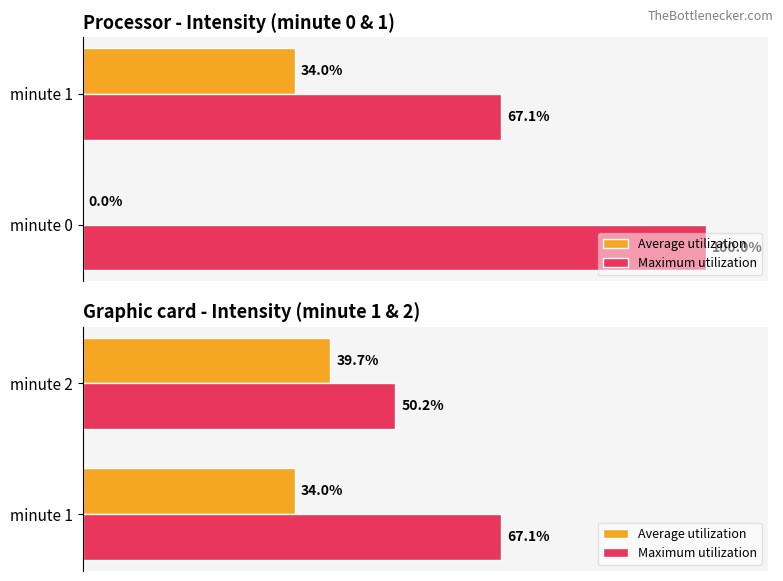

List the series in order of their overall mean, lowest first.

Average utilization, Maximum utilization